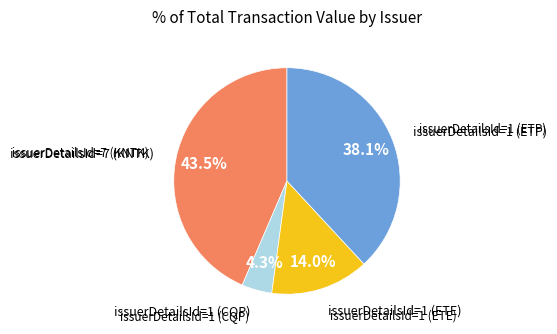

To the nearest percent, what is the difference between the largest and smallest slice percentages?

39%